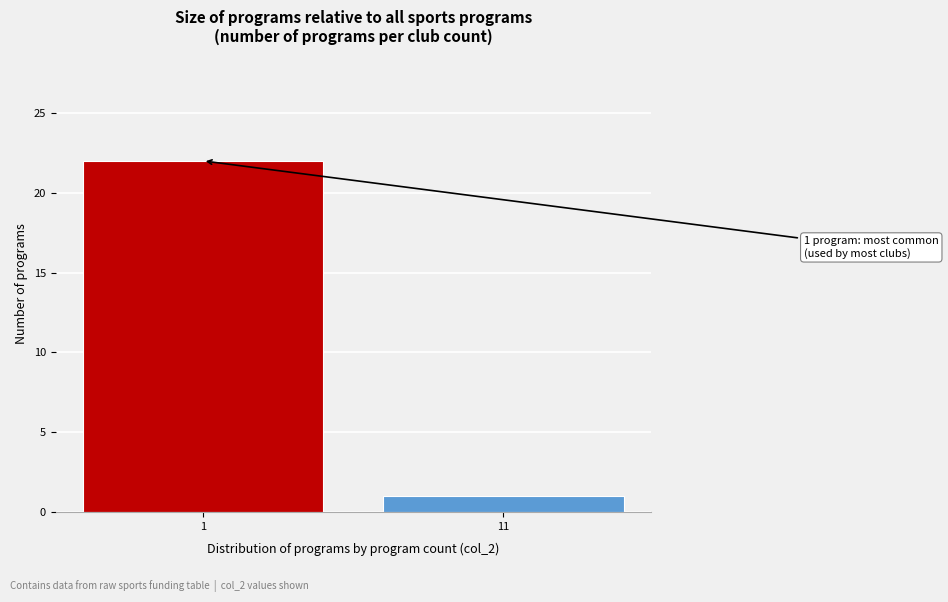

Reading right to left, what are all the values shown in this chart?

11=1	1=22